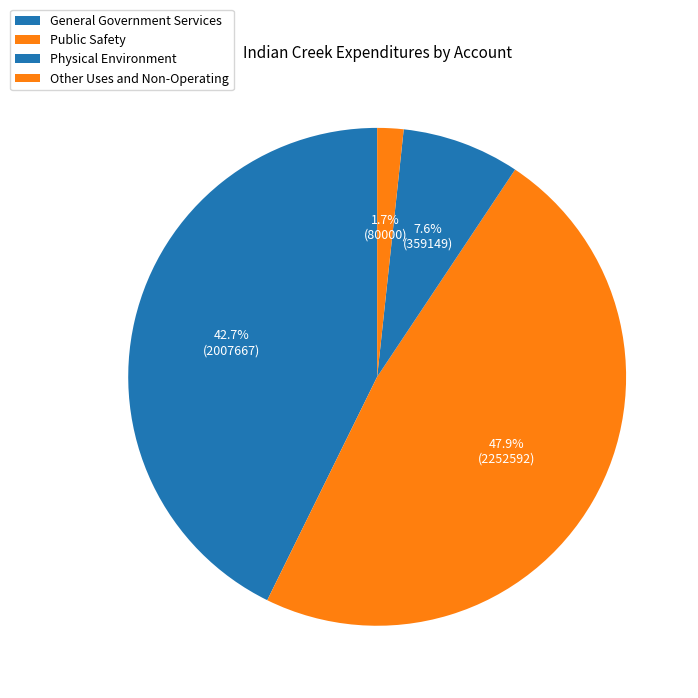

True or false: General Government Services accounts for 50% of the total.

False